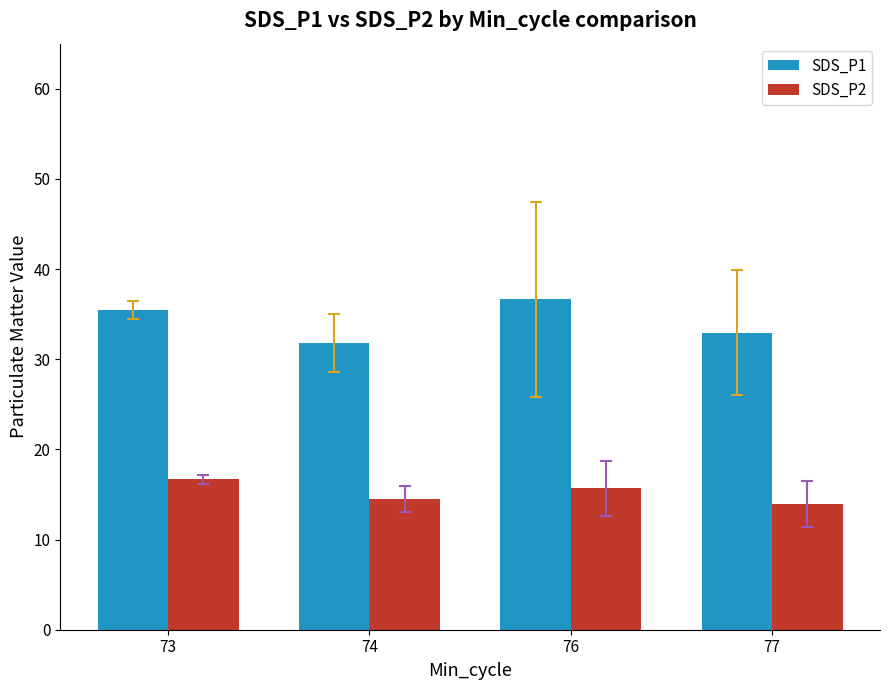

How many values in the SDS_P1 series exceed 35?

2